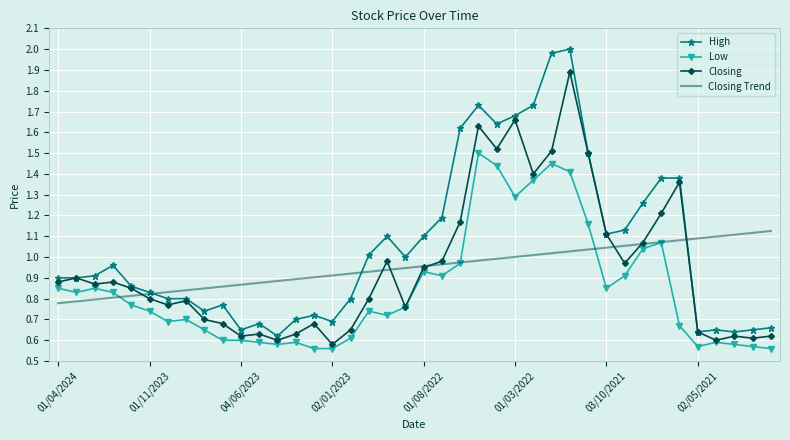

Which series has the largest total across all categories?

High